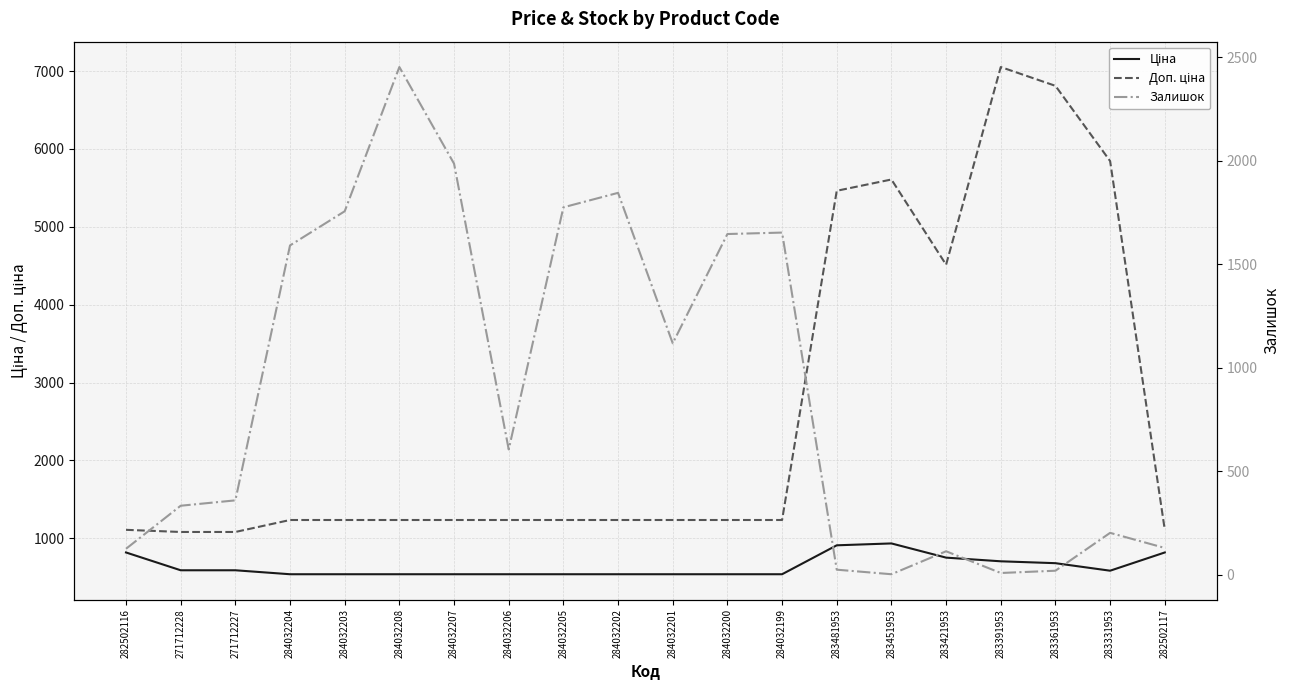

What is the minimum value for Залишок?

2.0